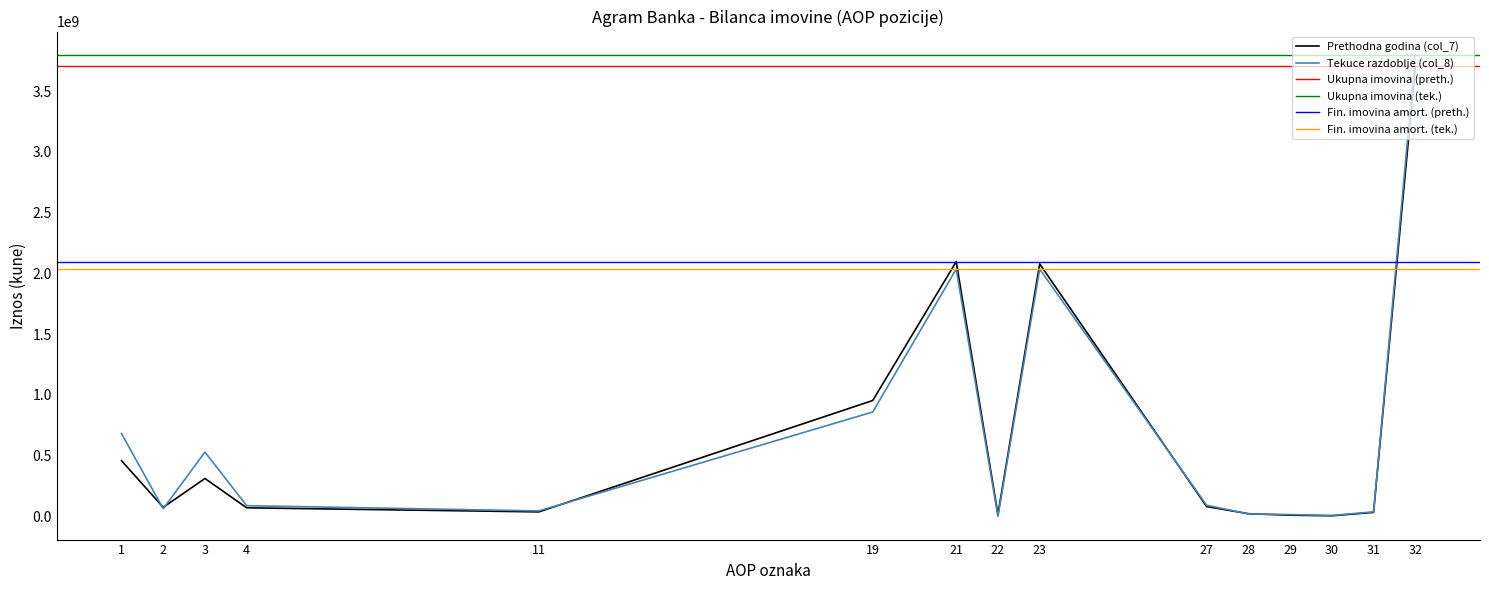

Which label corresponds to the smallest value in the chart?

22